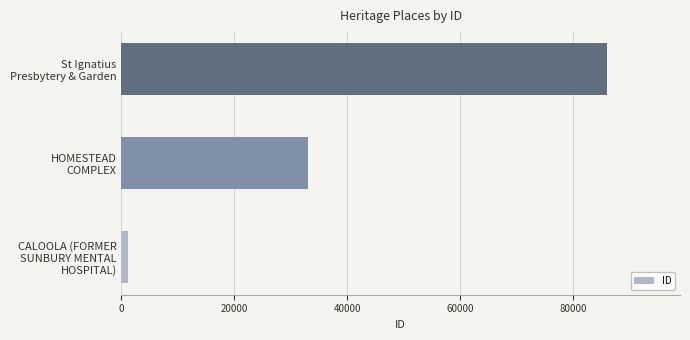

What is the greatest value displayed?

85987